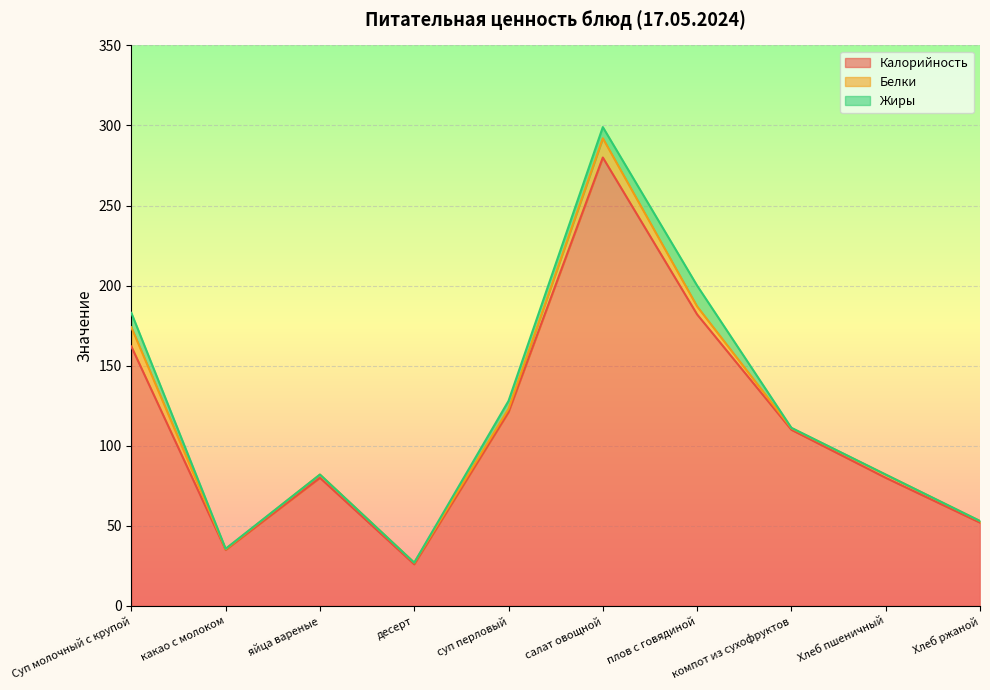

At Хлеб ржаной, list the series in order from largest to smallest.

Калорийность, Белки, Жиры